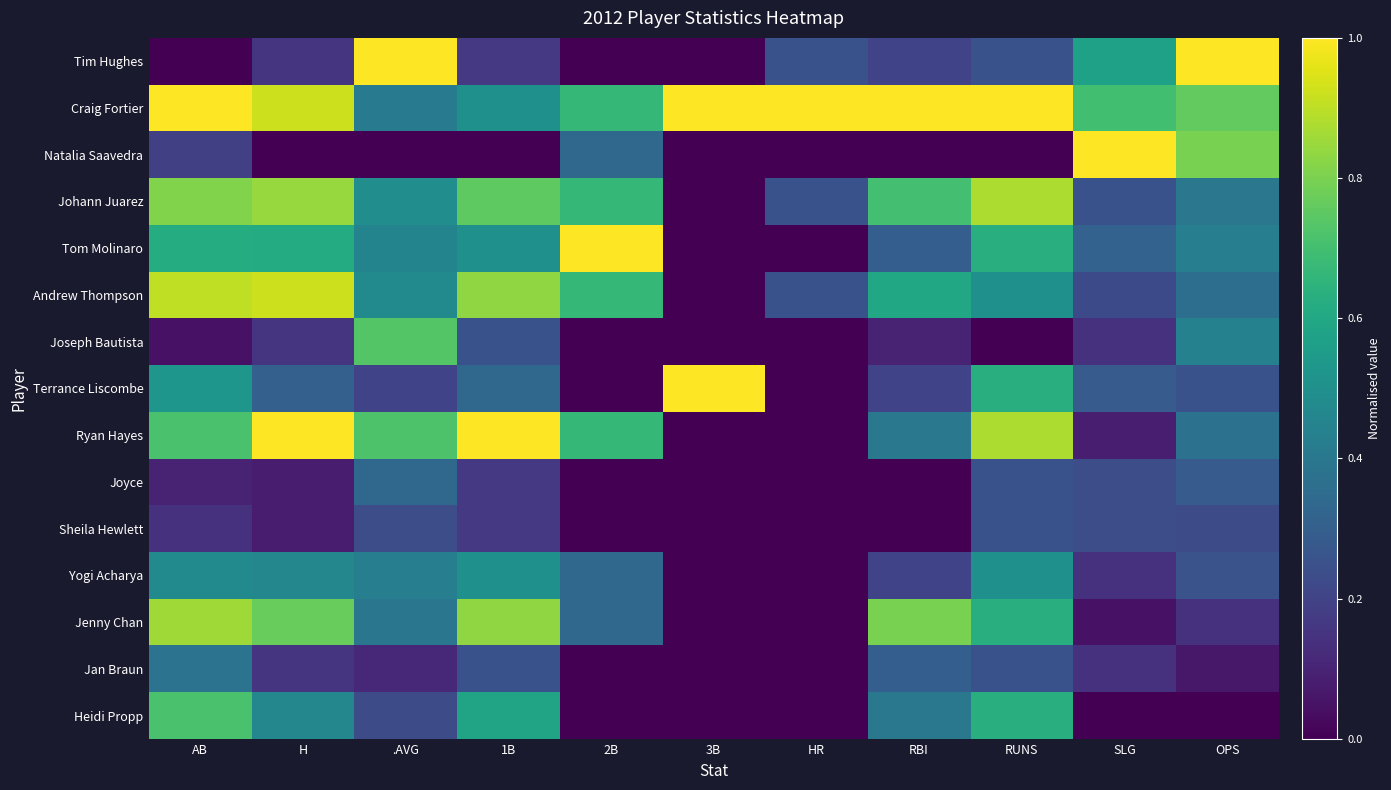

Which label corresponds to the largest value in the chart?

.AVG